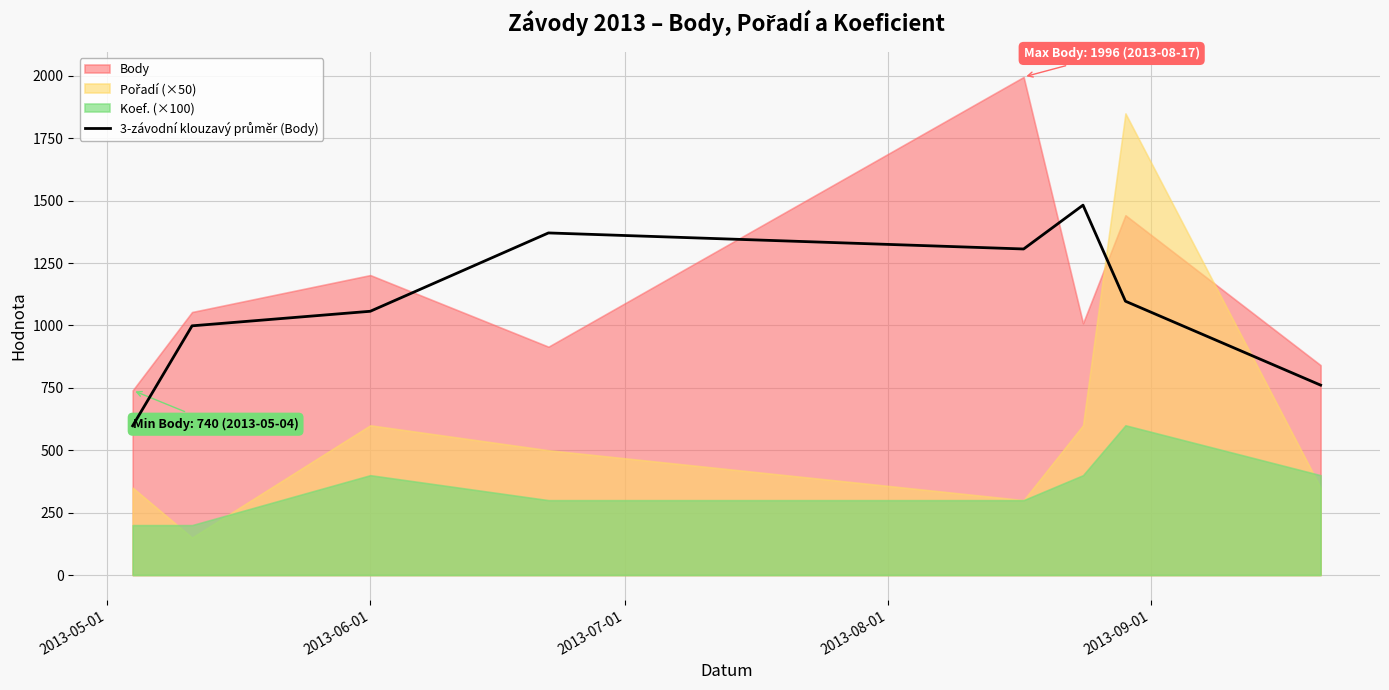

Reading left to right, list all the values displayed in this chart.

598.0	998.7	1057.0	1371.0	1306.7	1482.3	1097.3	761.0